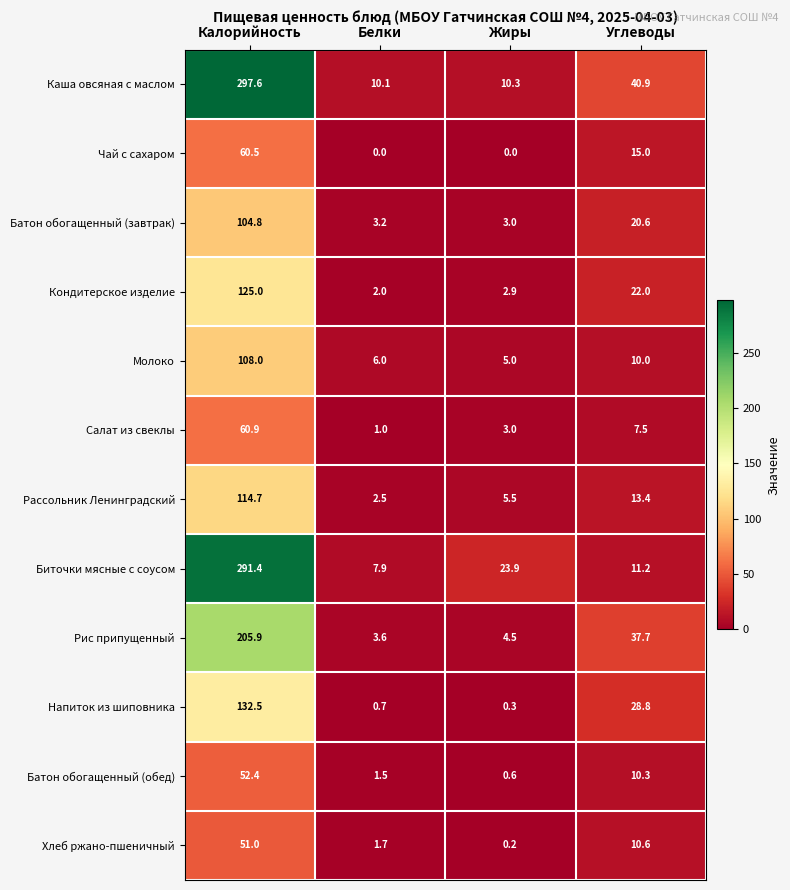

How many series are shown in this chart?

12